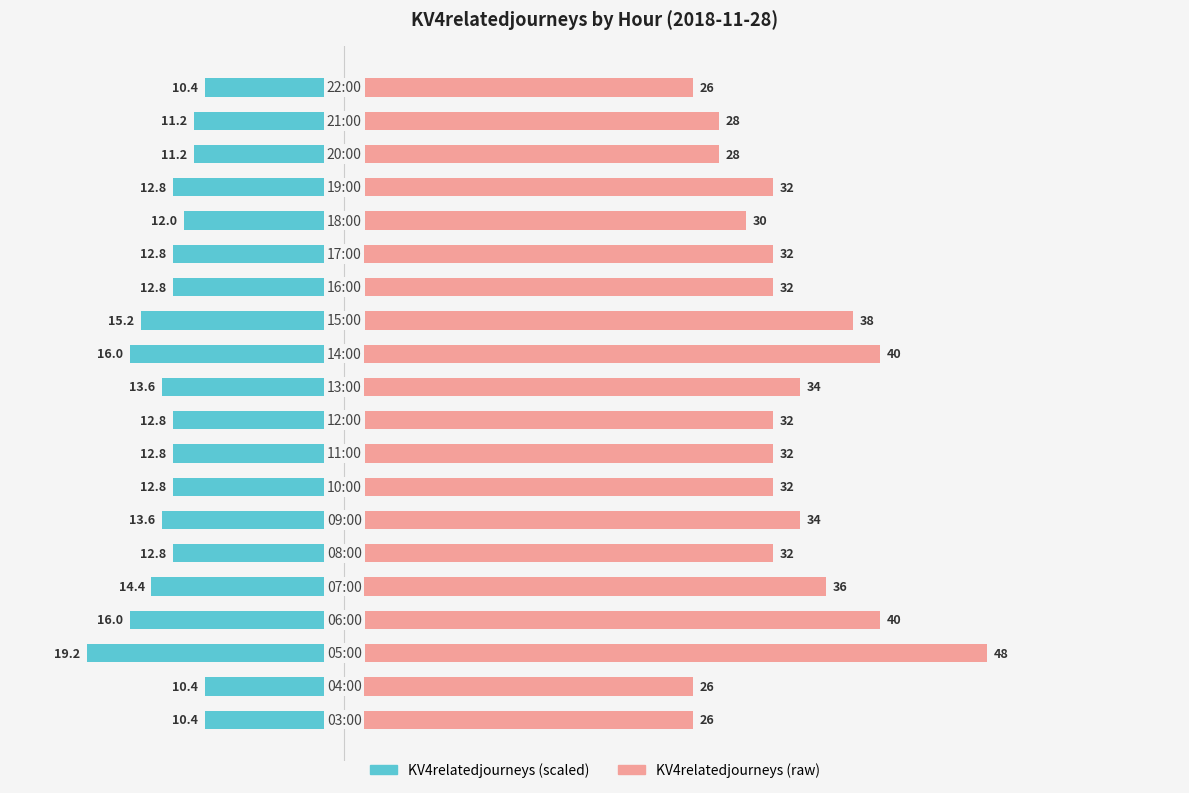

Which series has the largest range (max minus min)?

KV4relatedjourneys (right)